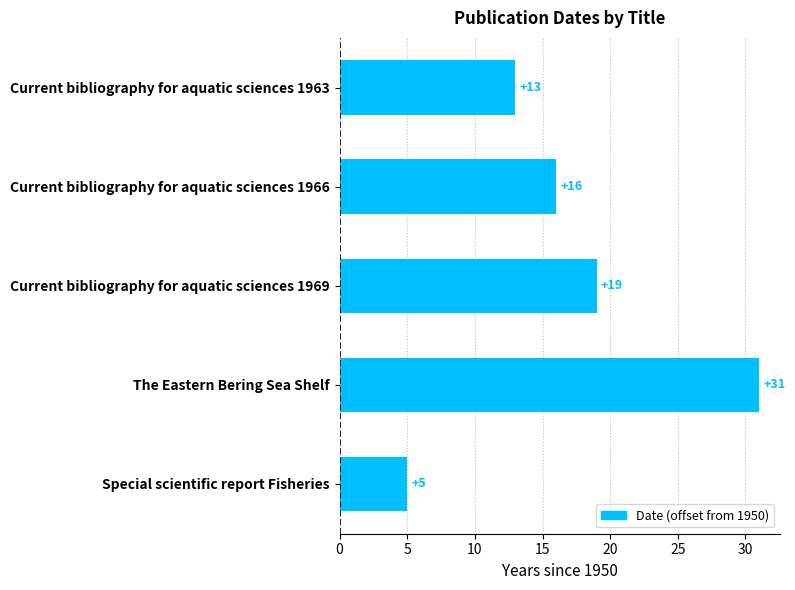

Count the number of categories in the chart.

5